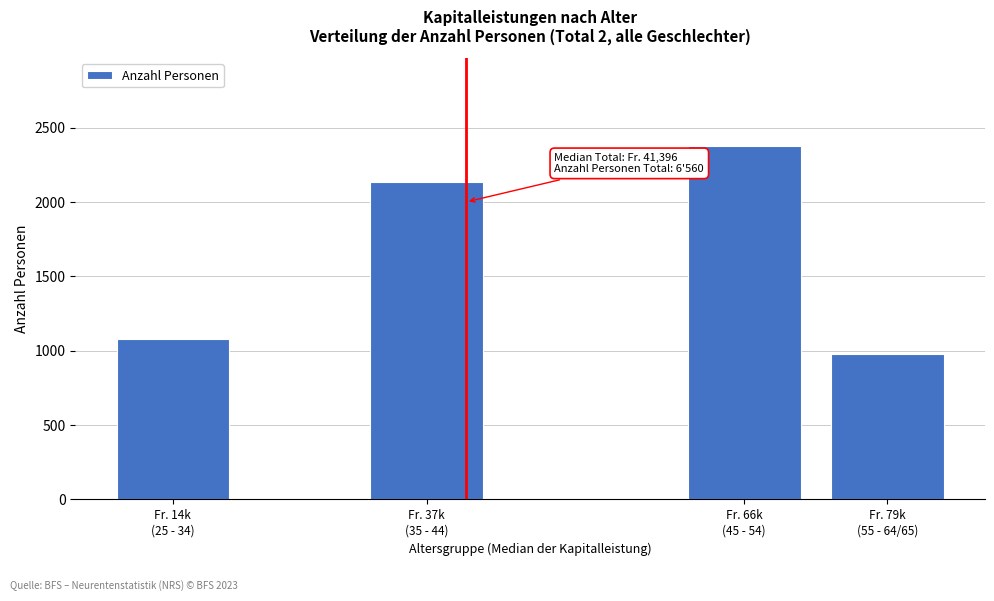

Reading left to right, what are all the values shown in this chart?

1076	2136	2373	975